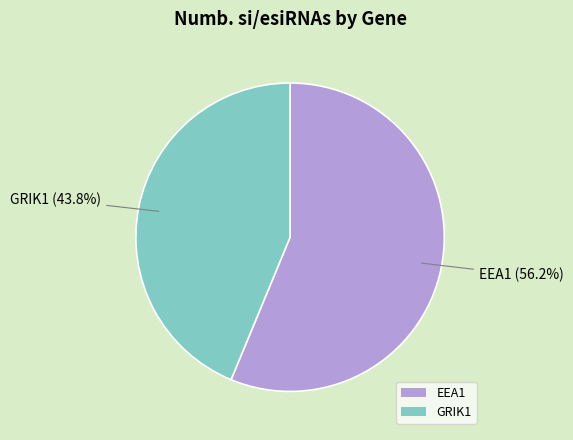

What percentage do GRIK1 and EEA1 together represent?

100.0%